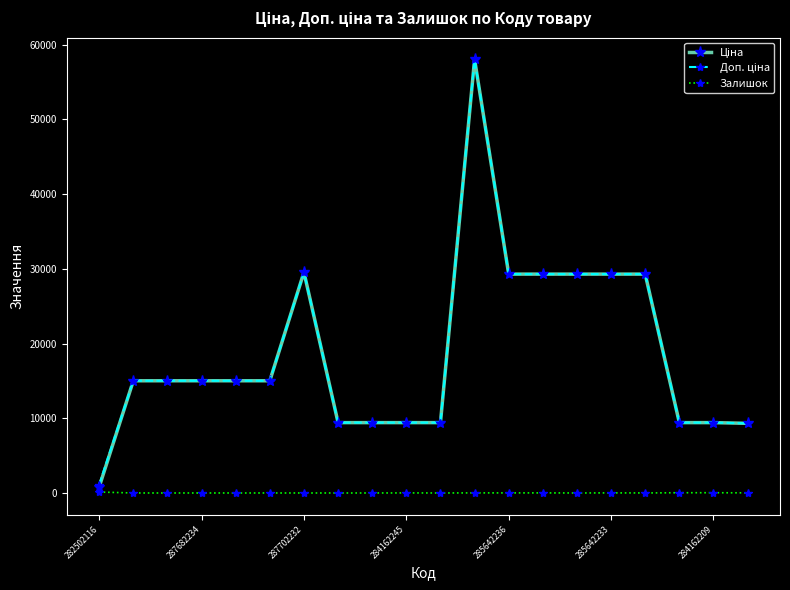

At how many categories does at least one series exceed 6416?

19